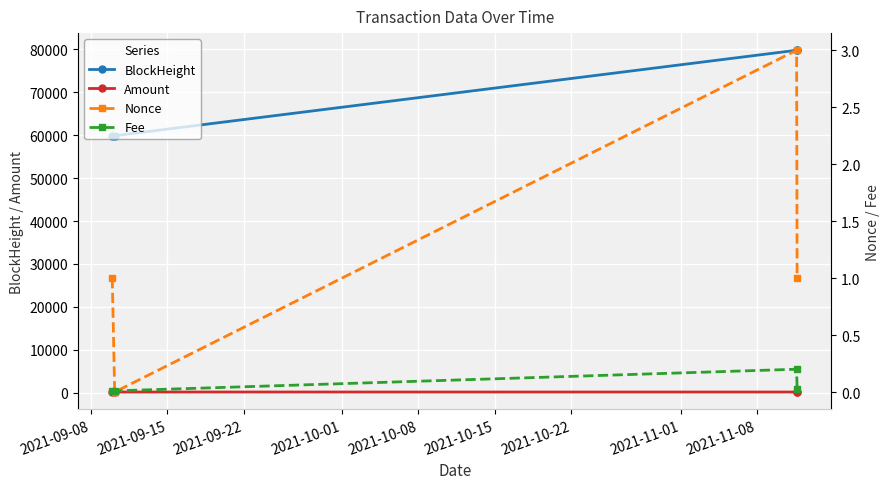

True or false: BlockHeight has more than 2 points higher than both neighbors.

False